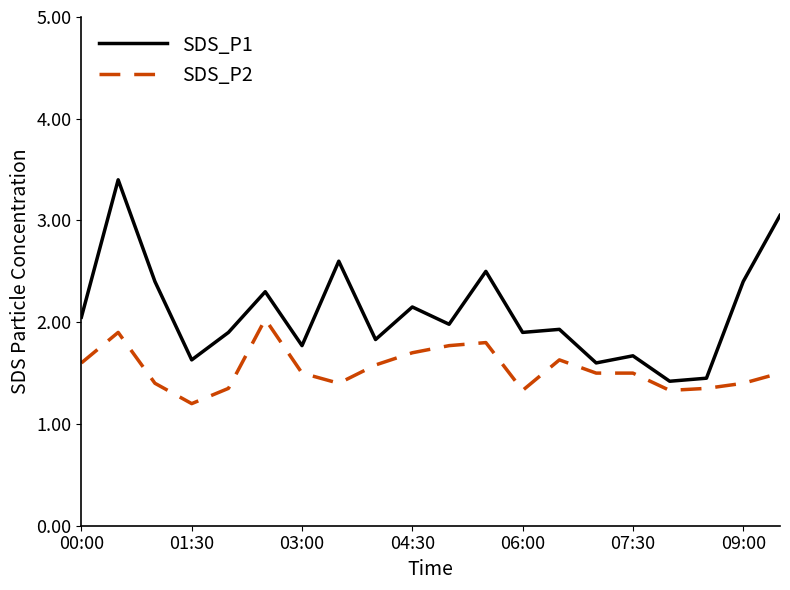

True or false: SDS_P1 and SDS_P2 cross at least once.

False